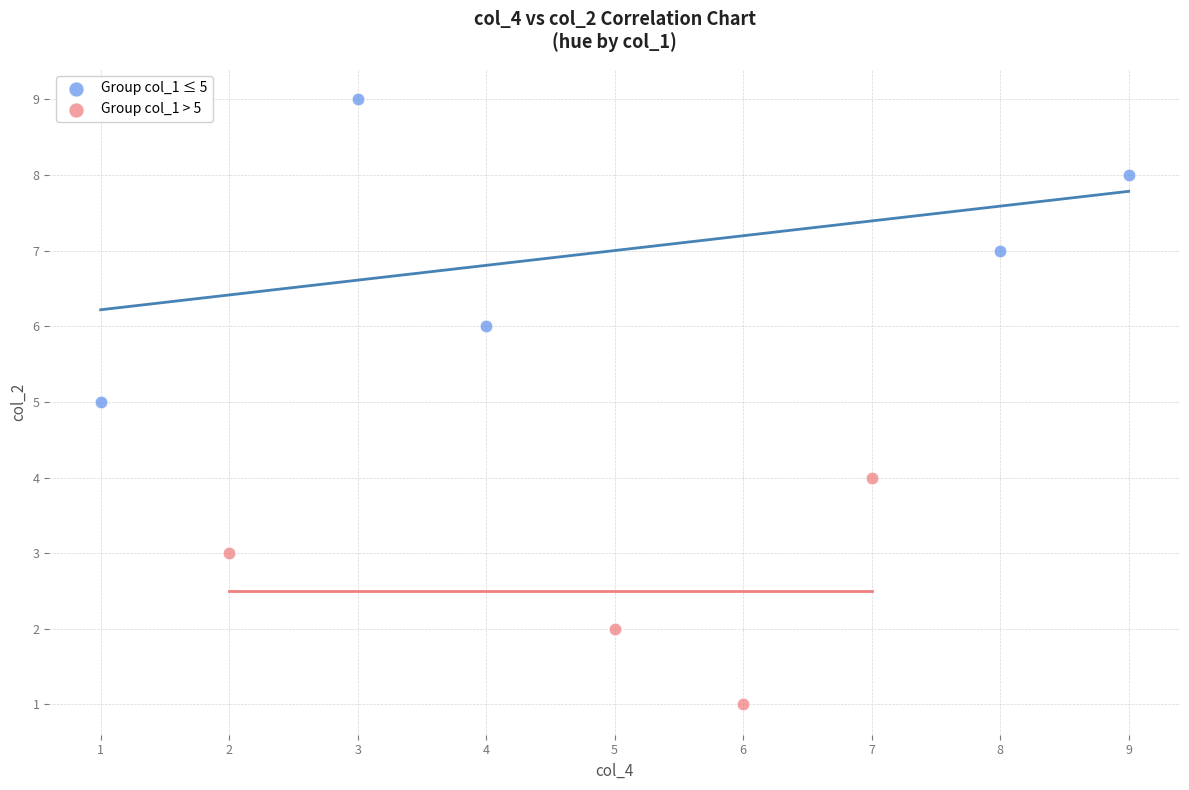

Which series reaches the minimum Y coordinate?

Group col_1 > 5